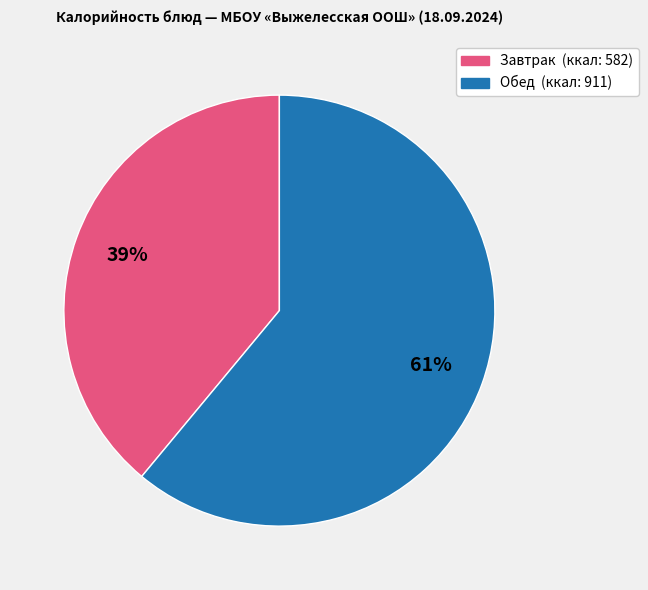

Is there any slice that represents more than half of the pie?

Yes